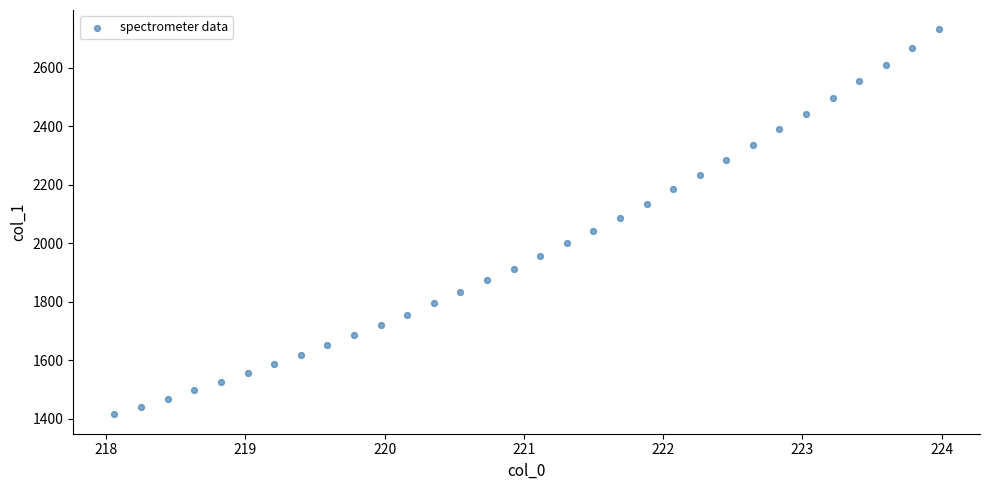

What is the range of X values (max minus min)?

5.9